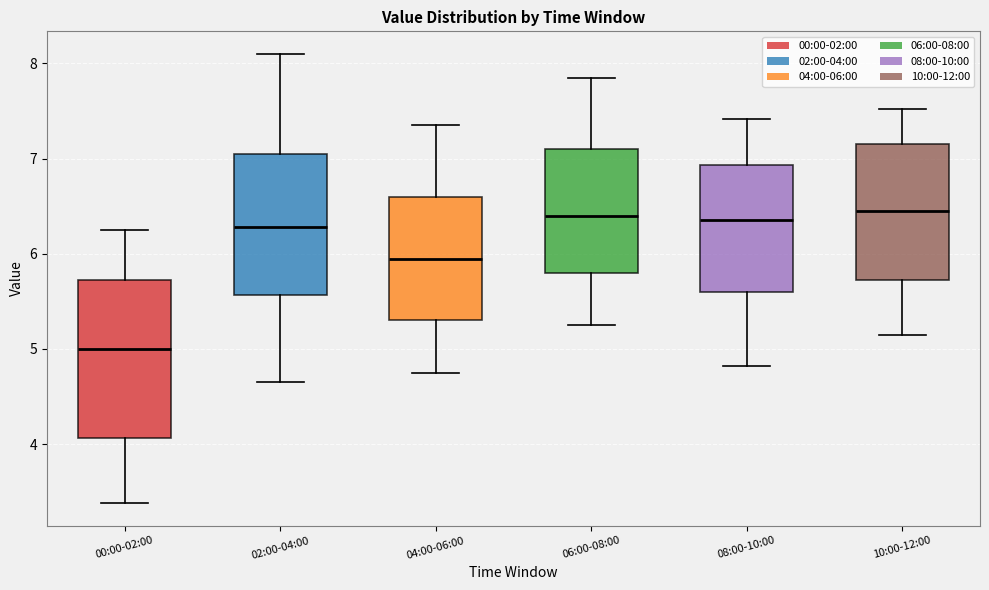

Where does the upper whisker of the box for 00:00-02:00 end on the y-axis? The values are not printed on the chart, so give them approximately, as read against the axis.

6.3